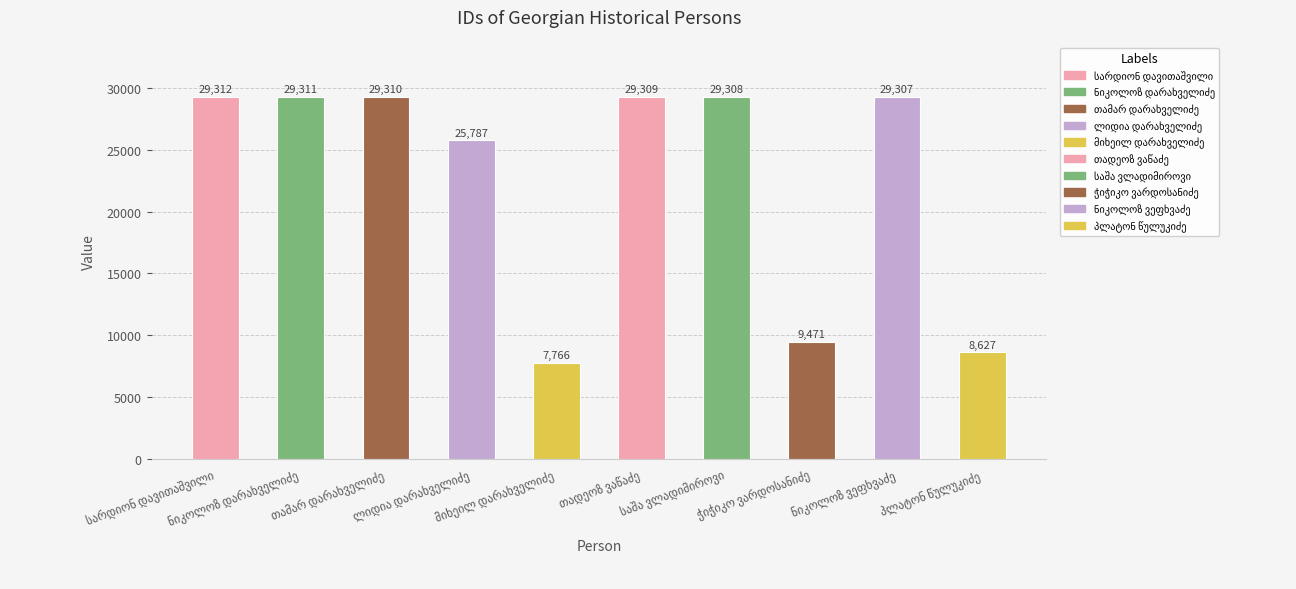

What is the average value?

22751